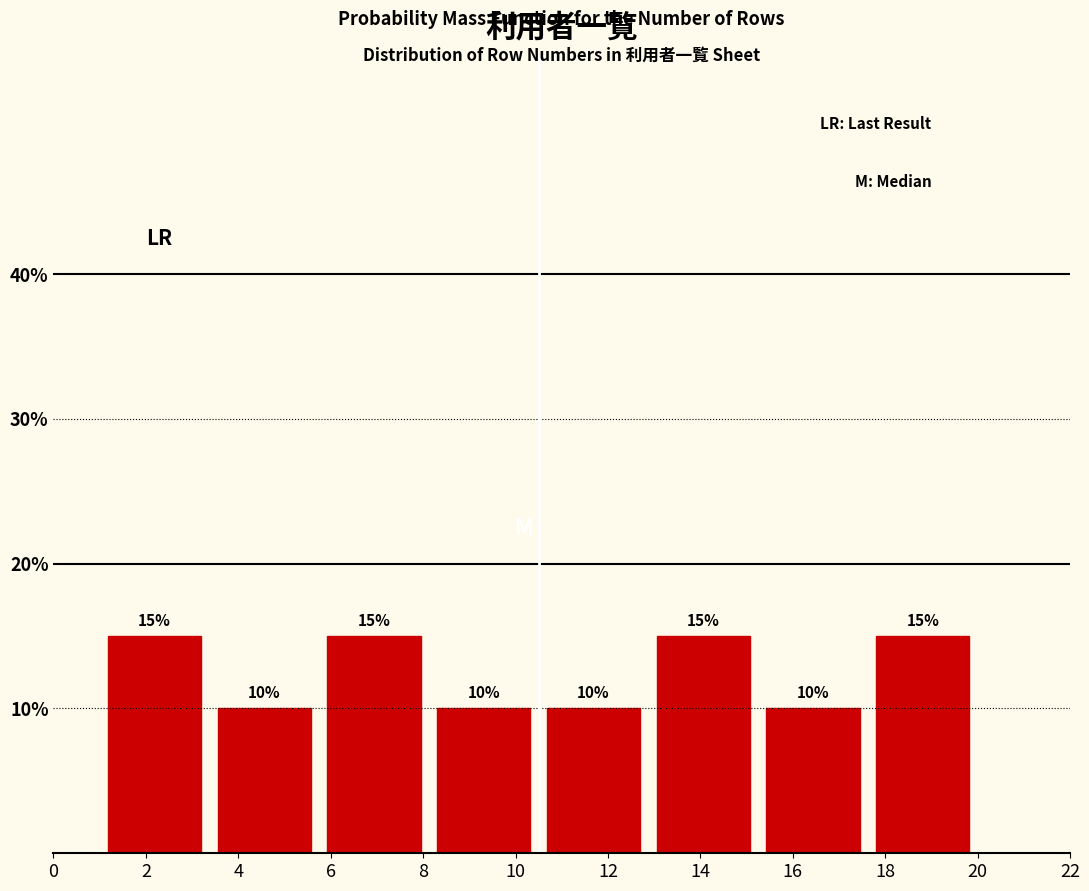

How tall is the bar that spans 17.6 to 20.0 on the x-axis? The bar edges are not printed on the chart, so give them approximately, as read against the axis.

15